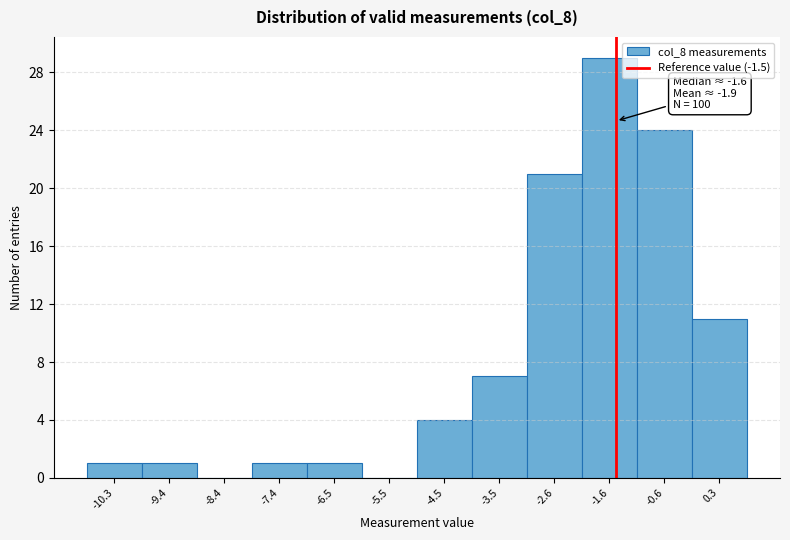

Over which range of the x-axis is the bar tallest?

-2.1 to -1.1